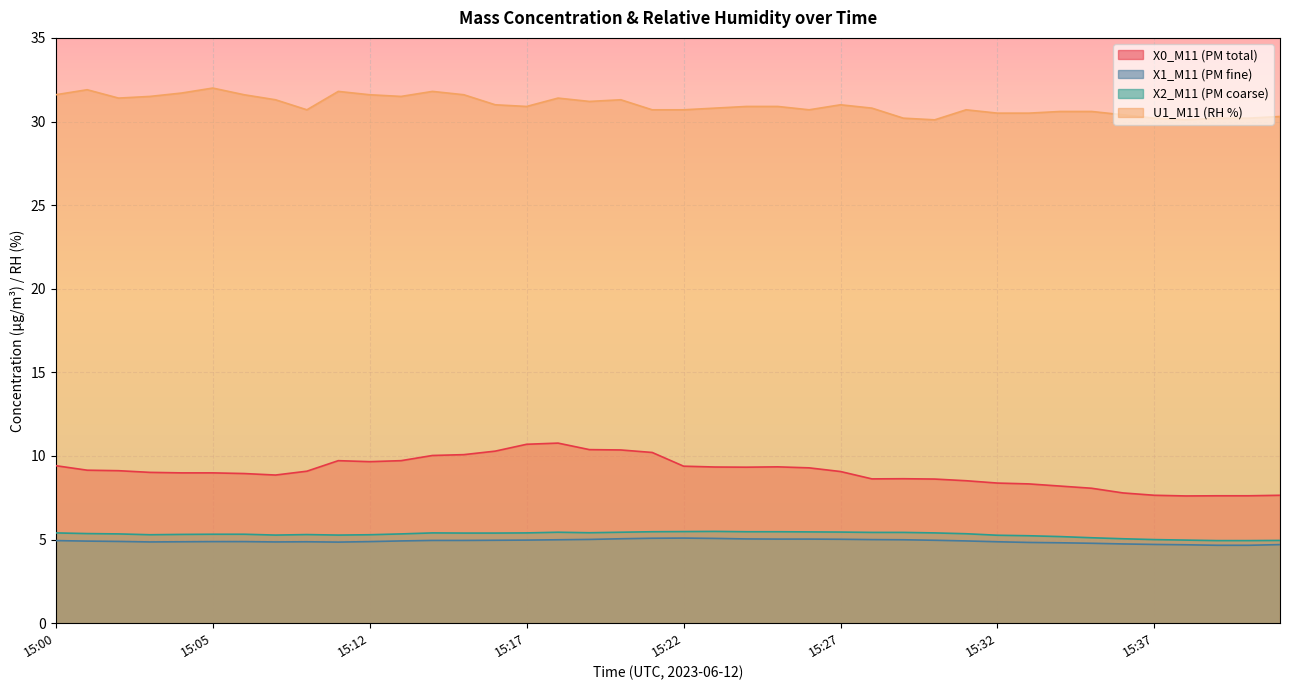

The value of U1_M11 (RH %) at 15:31 is 41.6. True or false?

False